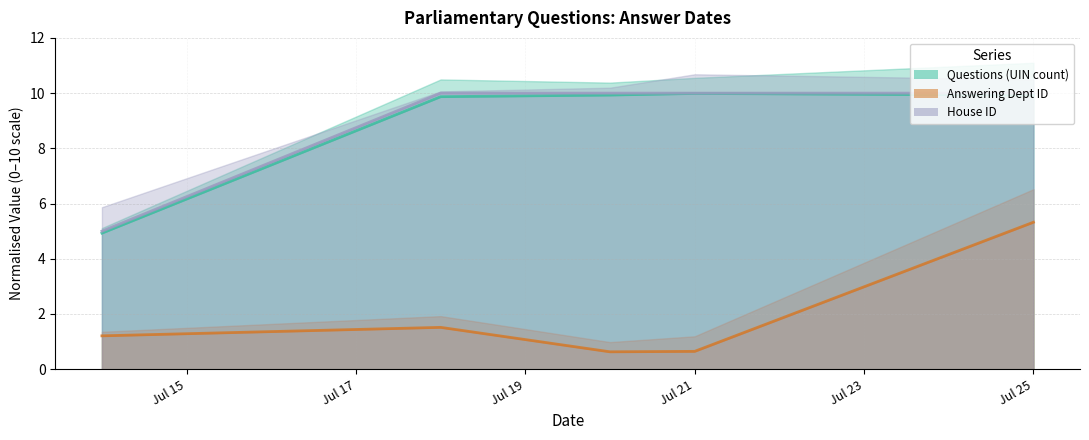

What is the average value of the Questions (UIN count) (line) series?

8.9